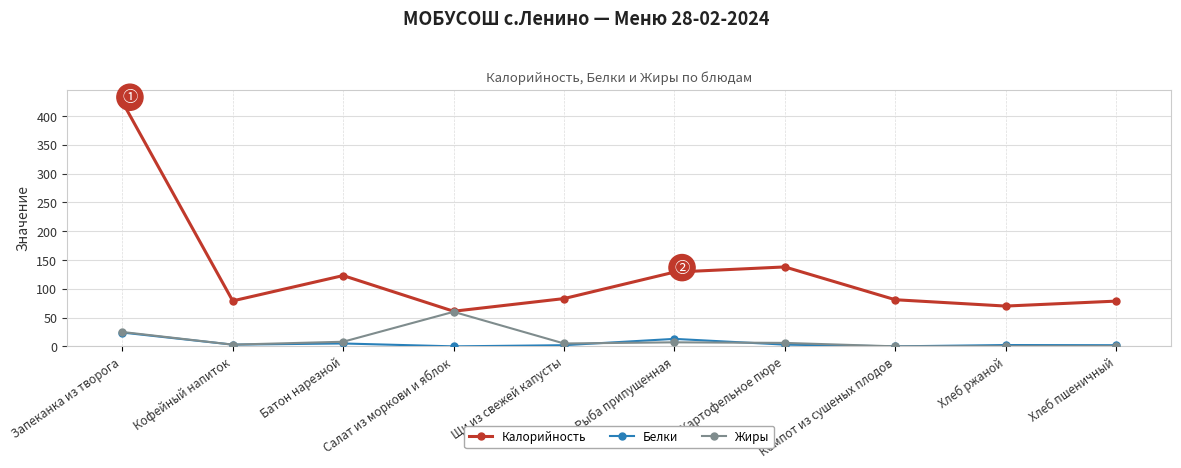

List the series in order of their peak value, lowest first.

Белки, Жиры, Калорийность